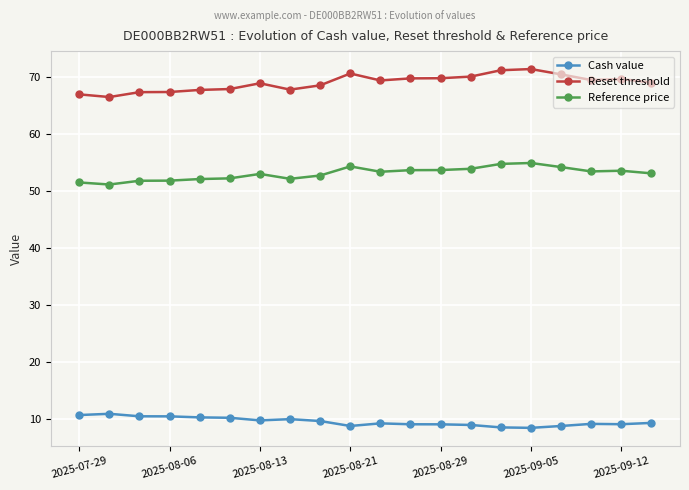

What is the smallest value displayed?

8.5